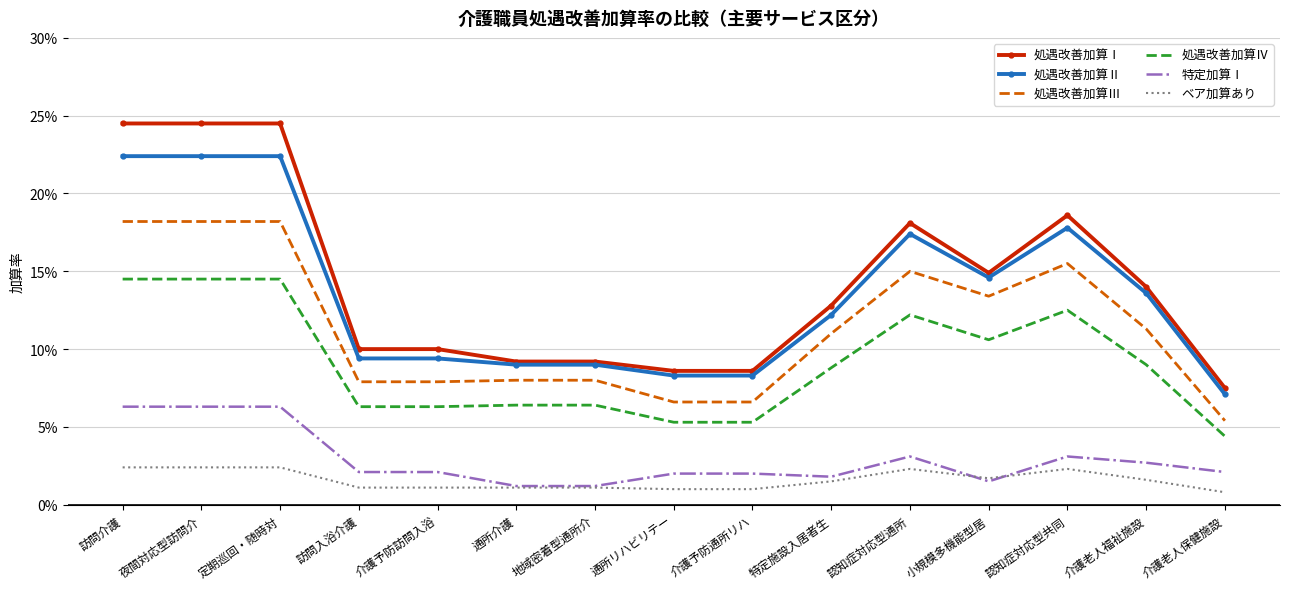

What is the approximate value of 処遇改善加算Ⅳ at 介護予防通所リハ?

0.1